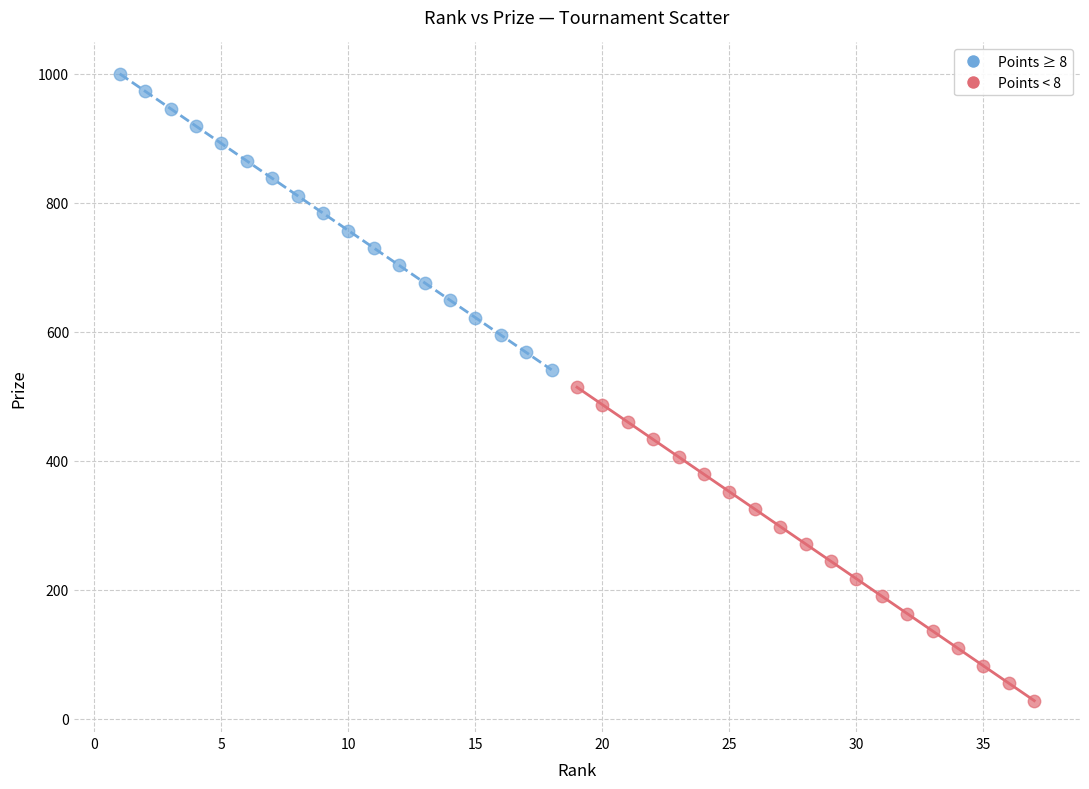

What are all the series names shown in the legend?

Points ≥ 8, Points < 8